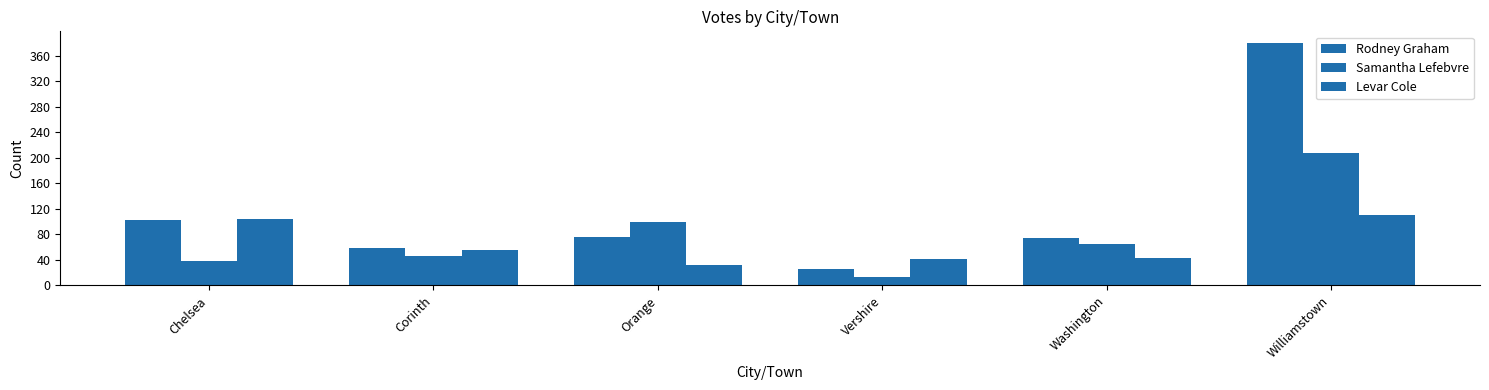

Reading left to right, transcribe all the data shown in this chart.

Rodney Graham: 102	58	76	26	74	379
Samantha Lefebvre: 39	46	100	14	65	208
Levar Cole: 104	55	32	42	43	110